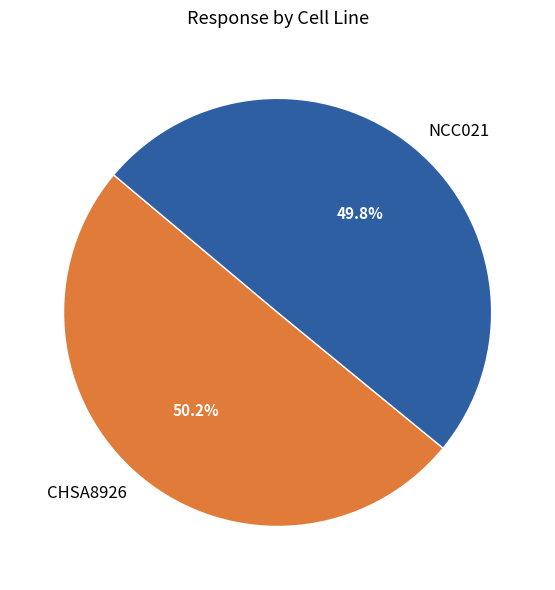

What is the ratio of the value at NCC021 to the value at CHSA8926?

1.0